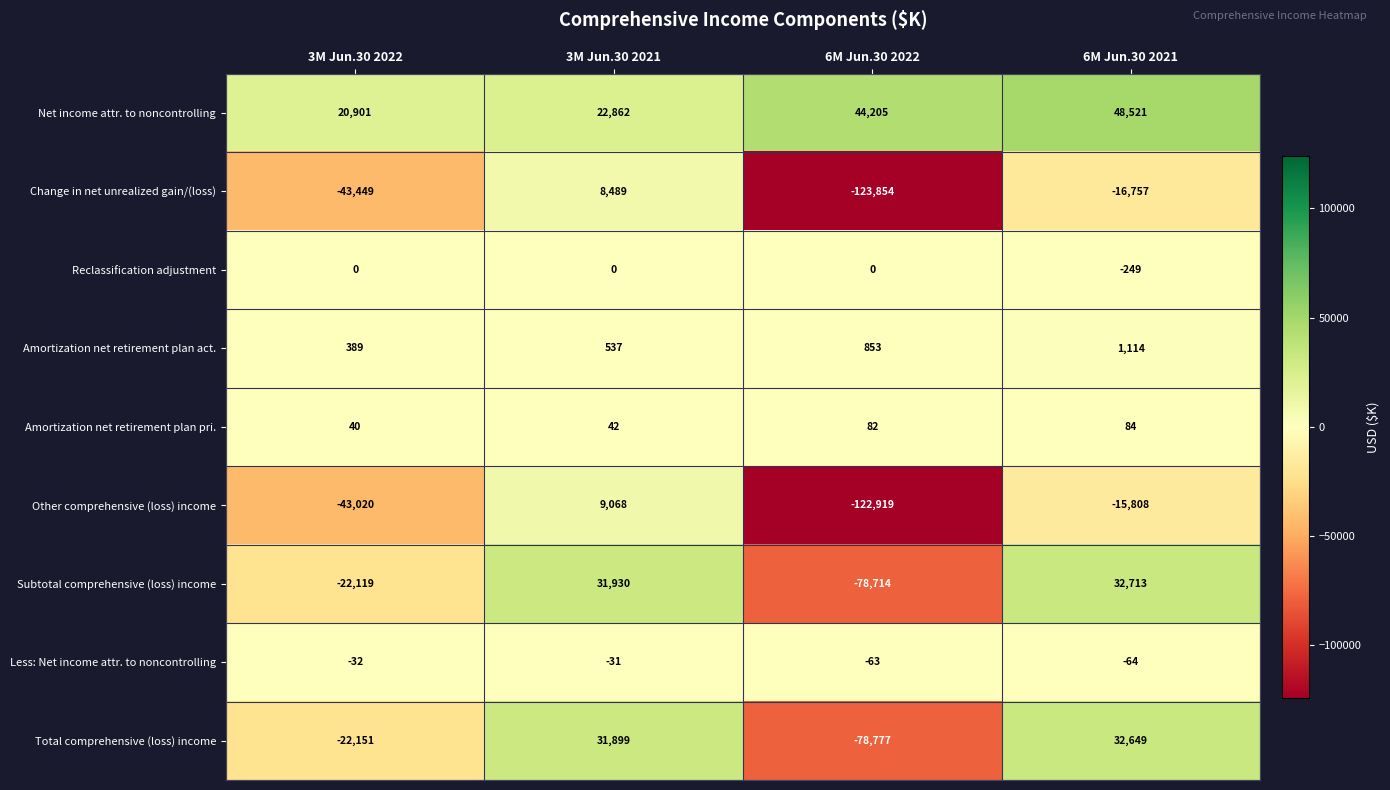

Is it true that Reclassification adjustment equals 0 at 3M Jun.30 2022?

True